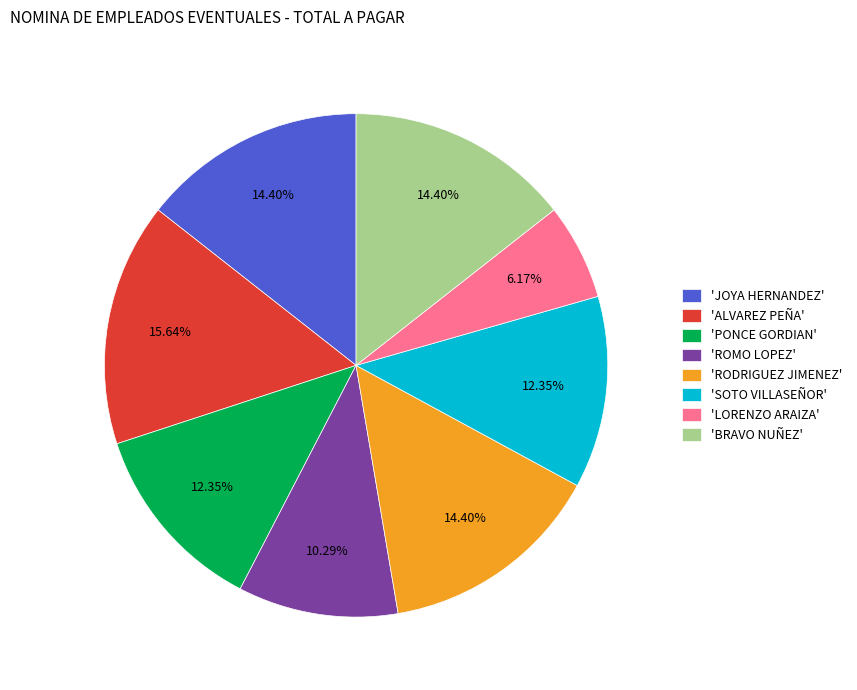

Count the number of slices in the pie.

8